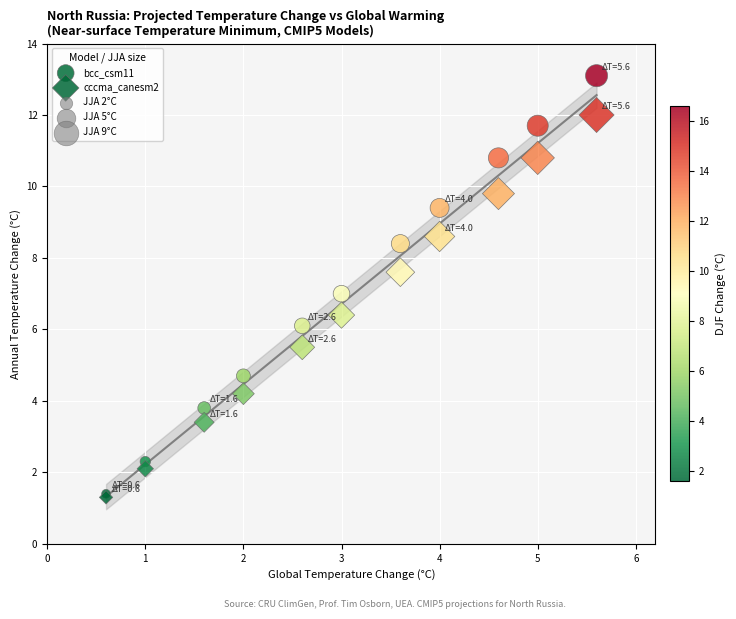

Which series contains the highest Y value?

bcc_csm11